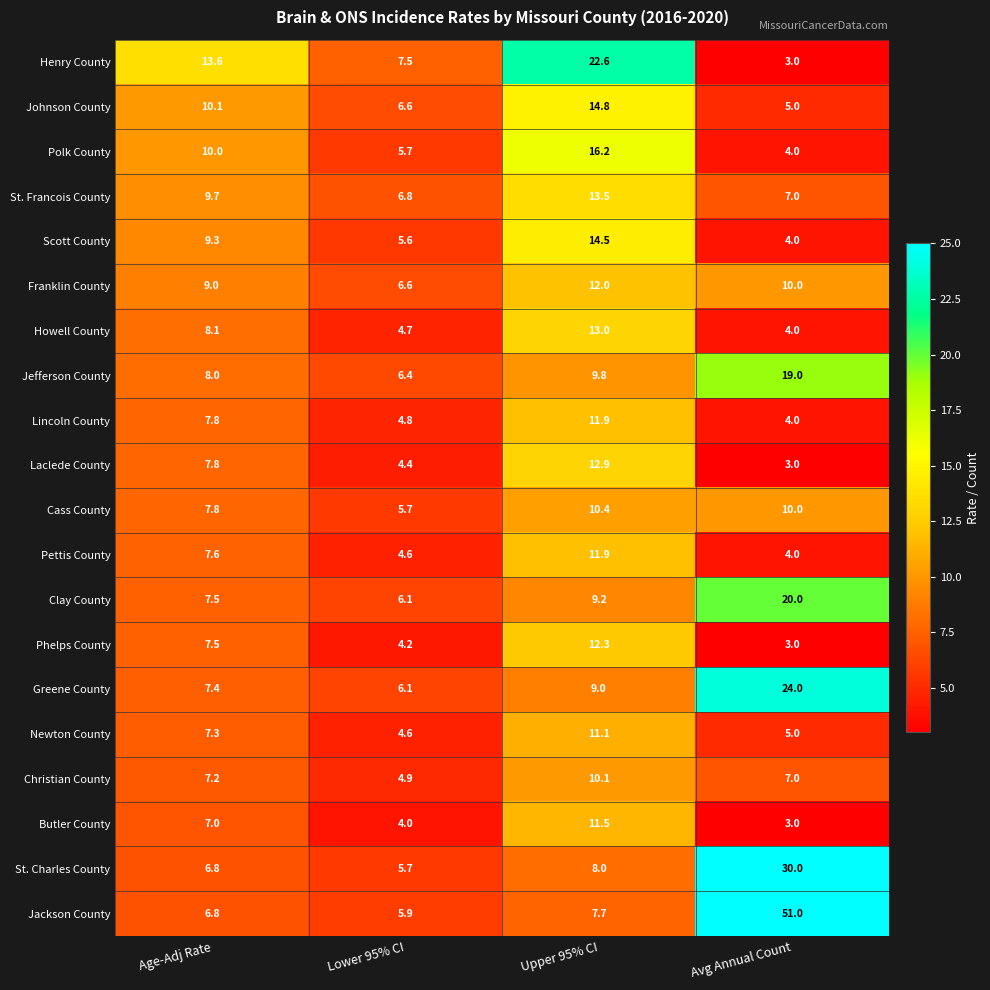

At which label does Pettis County first exceed 7?

Age-Adj Rate